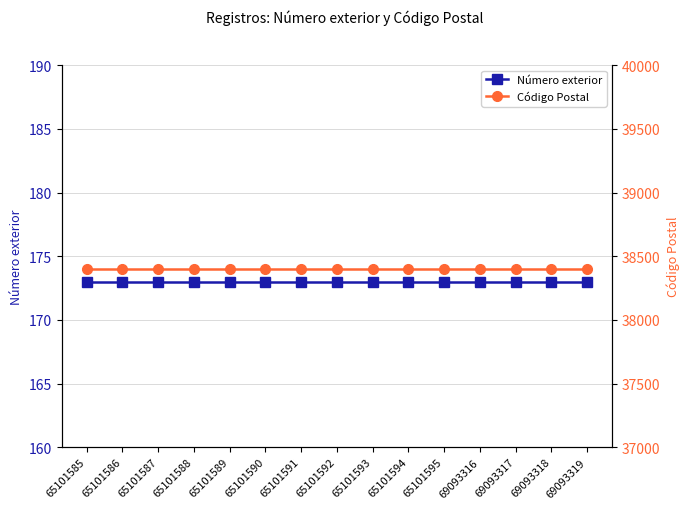

Rank the series at 65101590 from highest to lowest value.

Código Postal, Número exterior